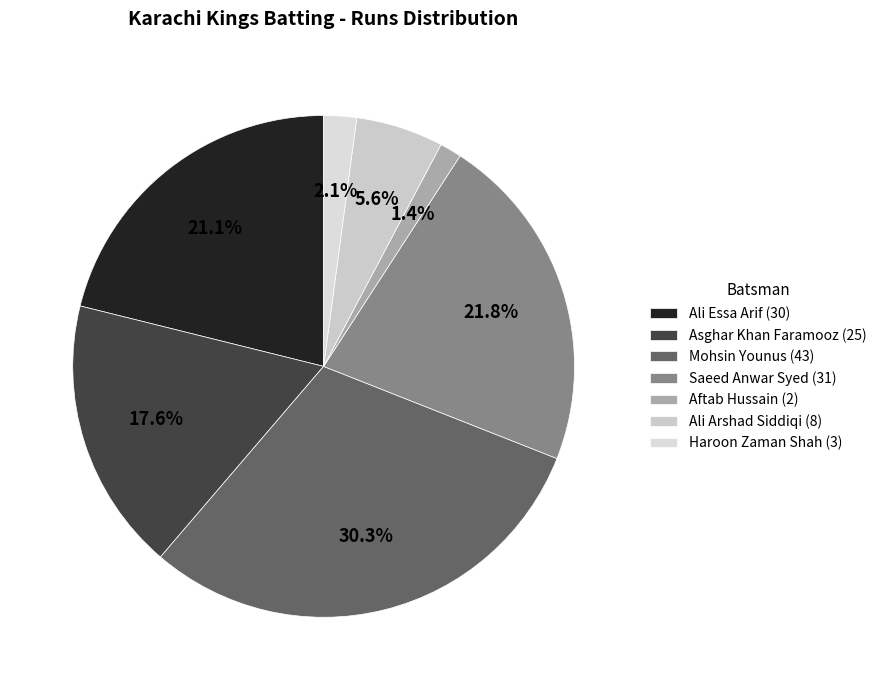

What percentage do Ali Arshad Siddiqi and Ali Essa Arif together represent?

26.8%